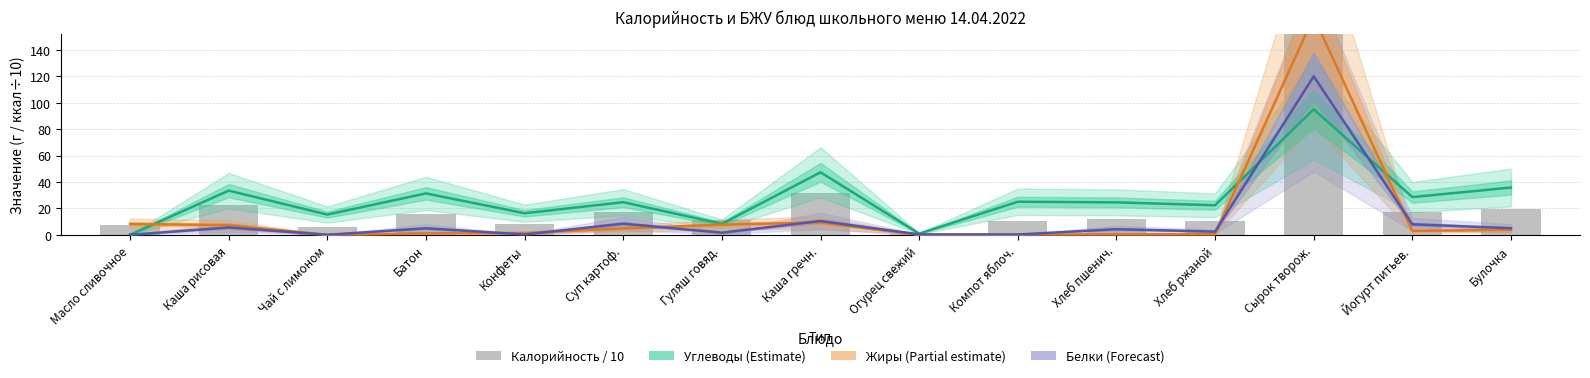

What is the value of the Калорийность / 10 bar at the 8th from the left?

31.6